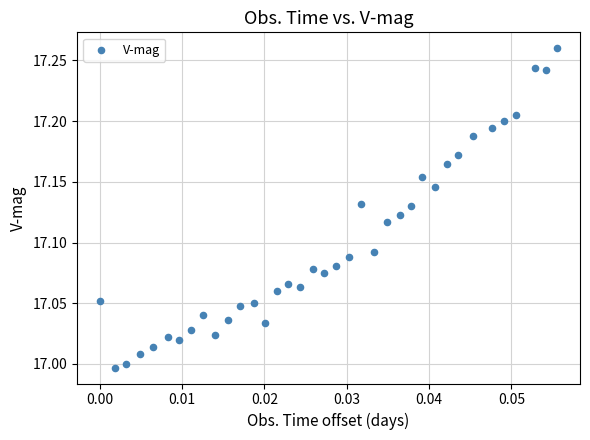

What is the range of Y values (max minus min)?

0.3